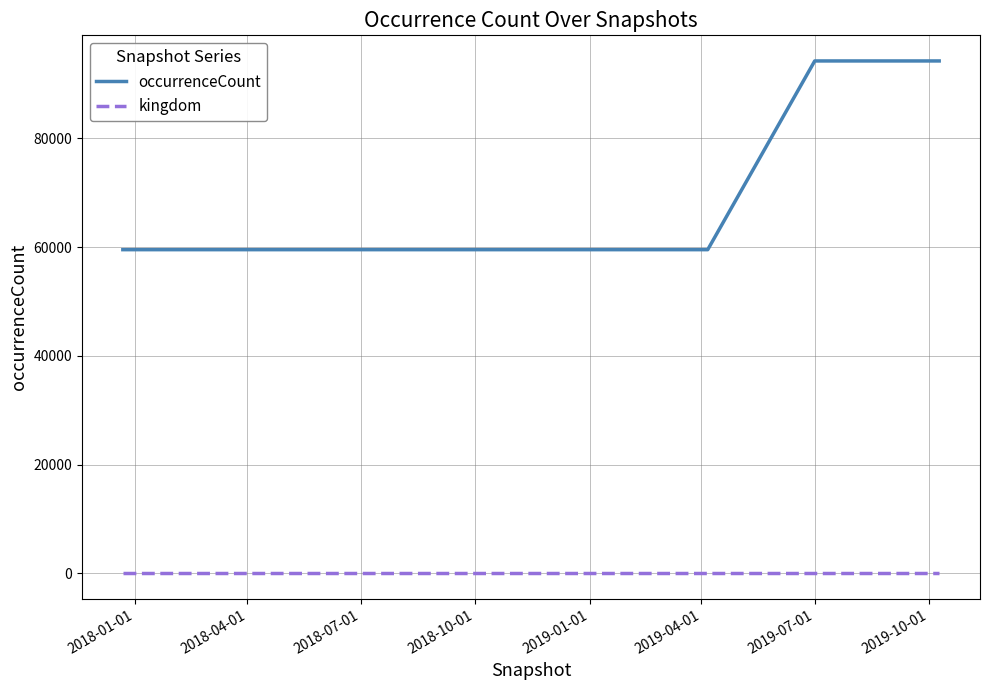

At how many categories does at least one series exceed 25398?

8